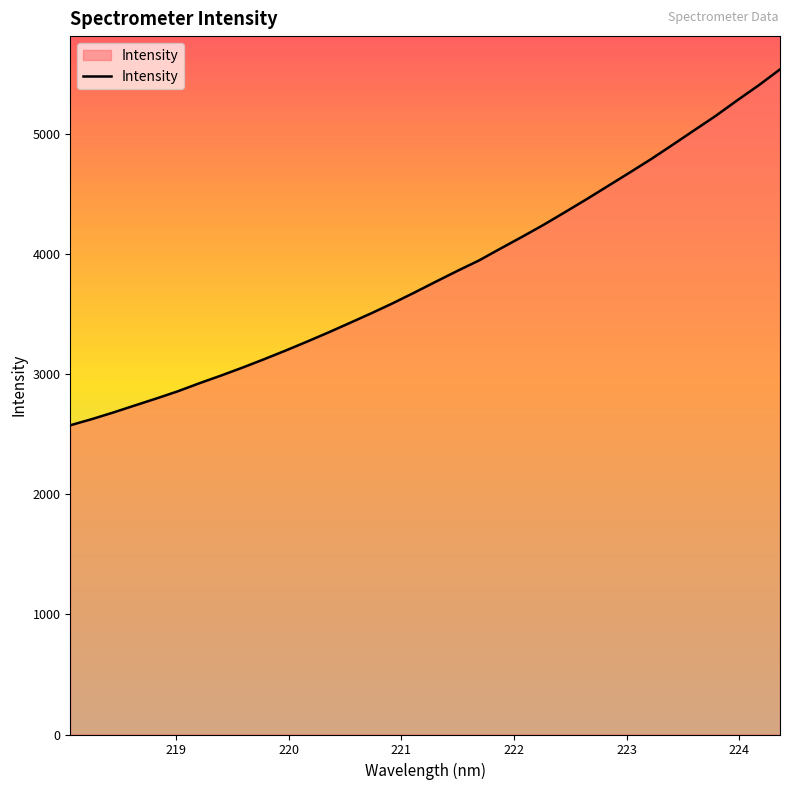

What is the difference between the maximum and minimum values?

2960.9